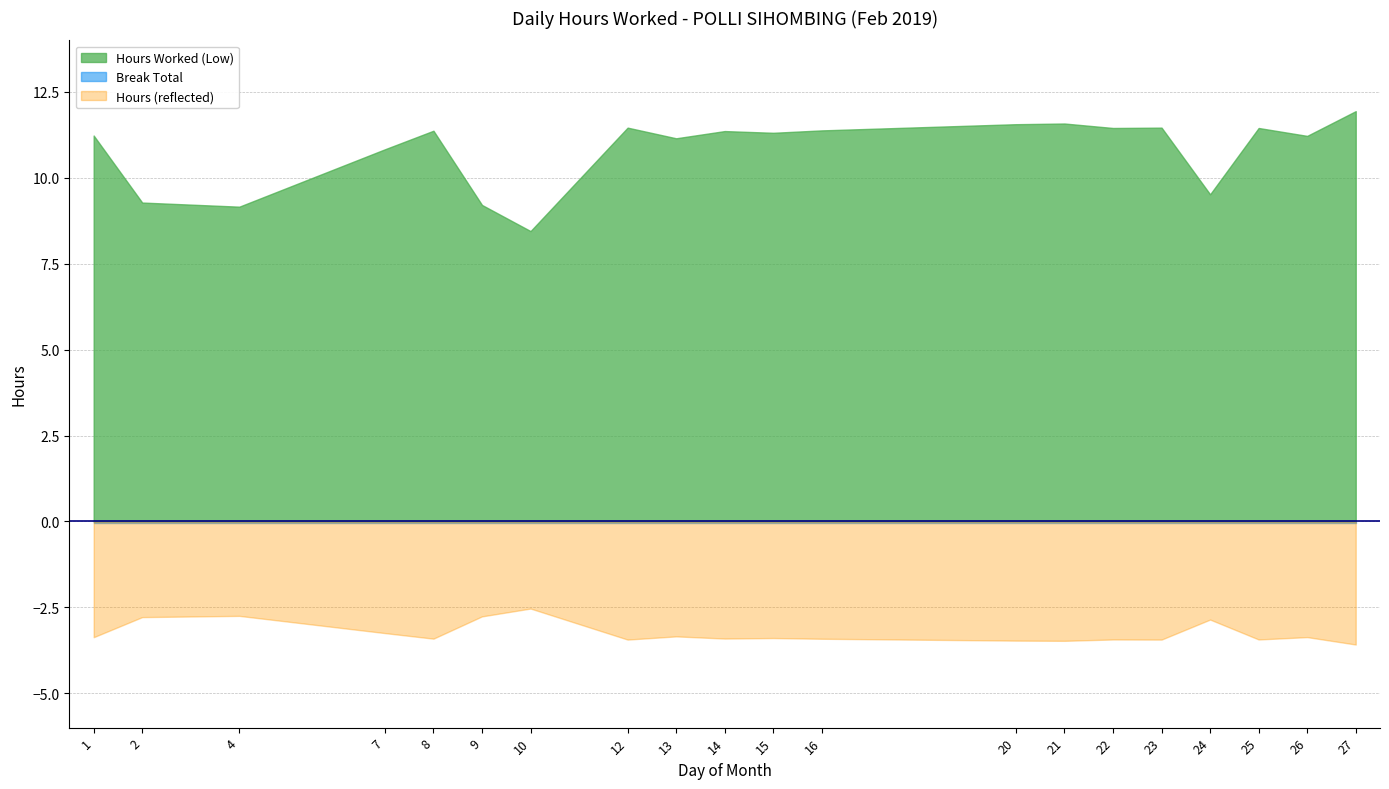

Is the value of Hours Worked (Low) at 20 greater than the value of Break Total at 4?

Yes